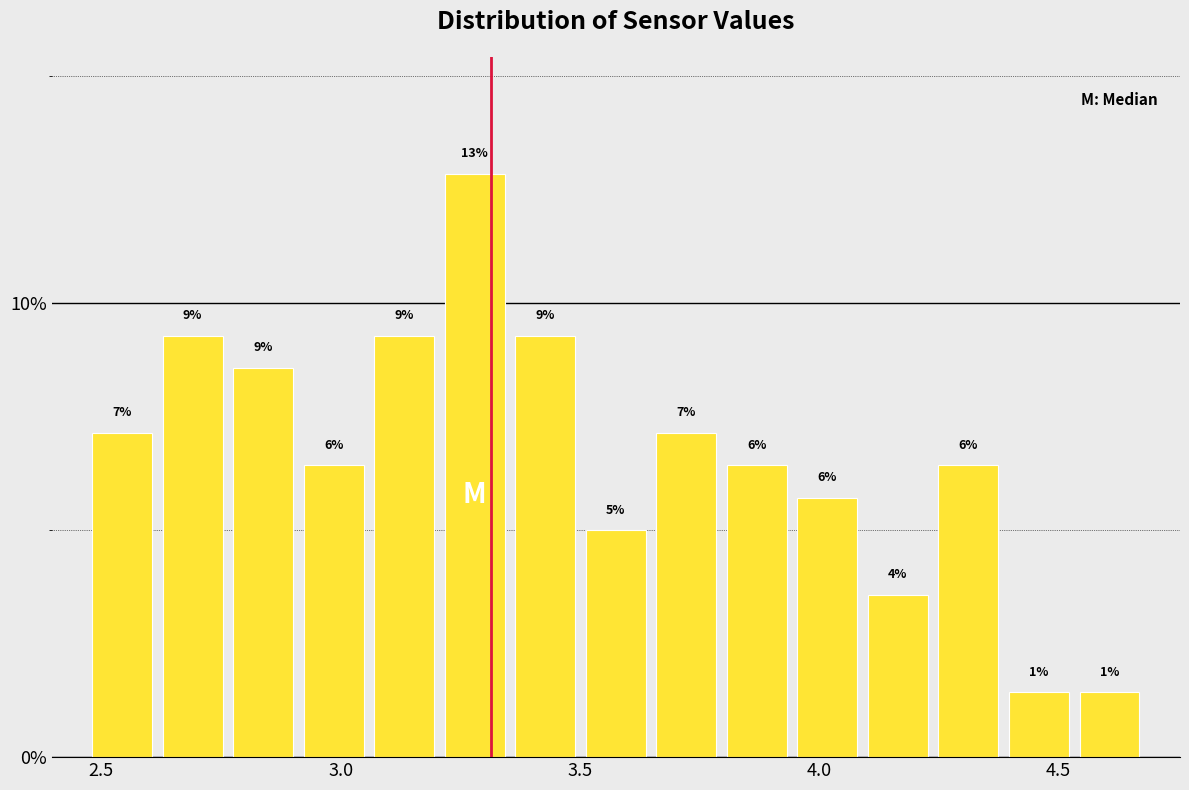

Read against the x-axis, roughly where is the centre of the tallest bar?

3.30